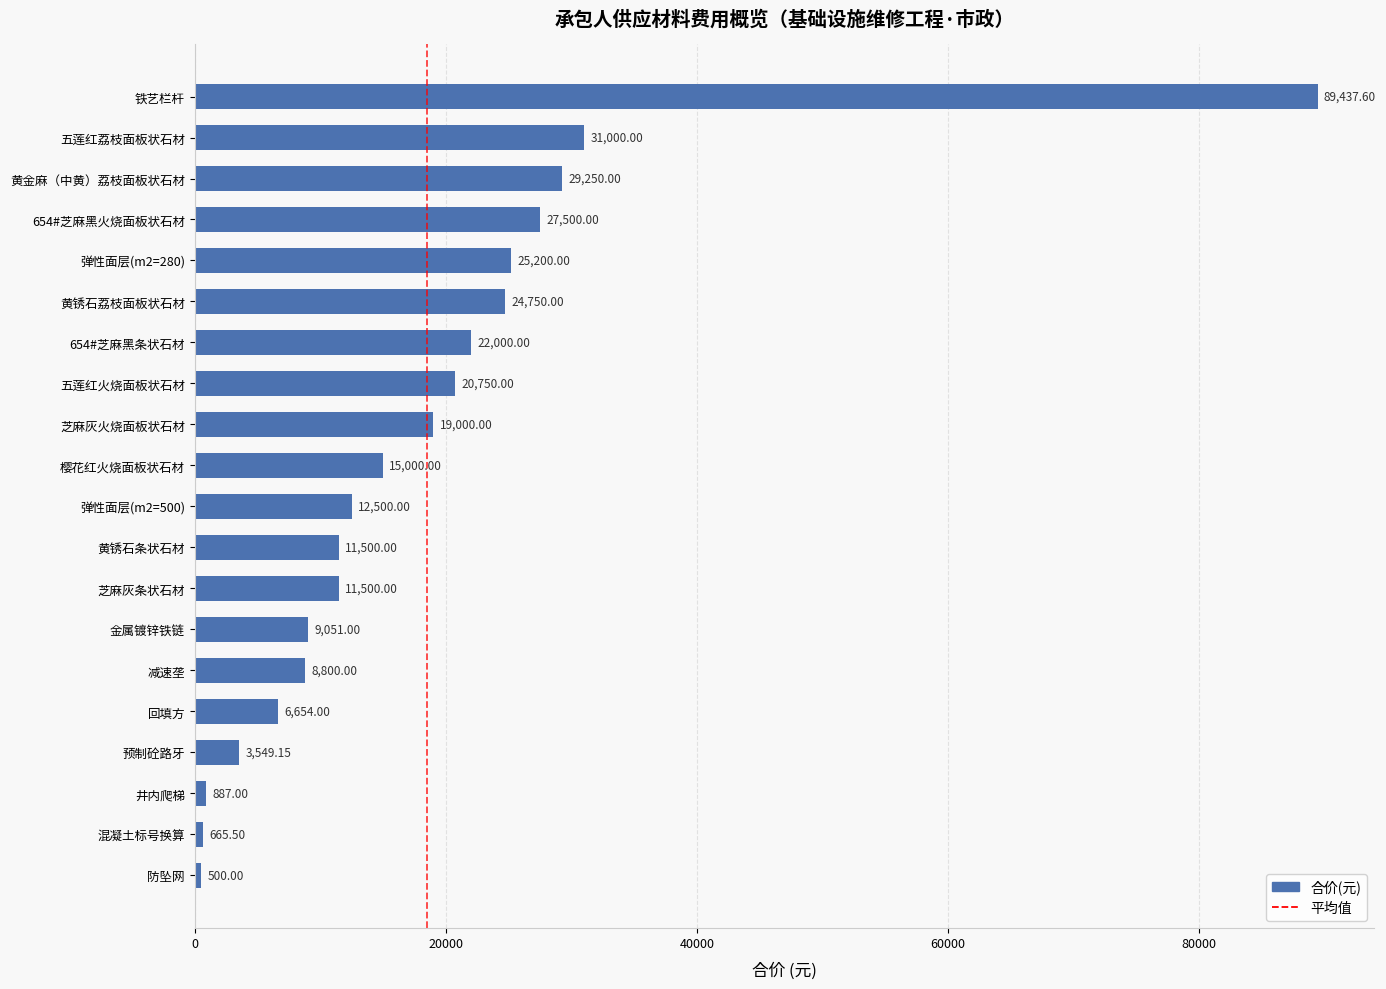

What is the smallest value displayed?

500.0